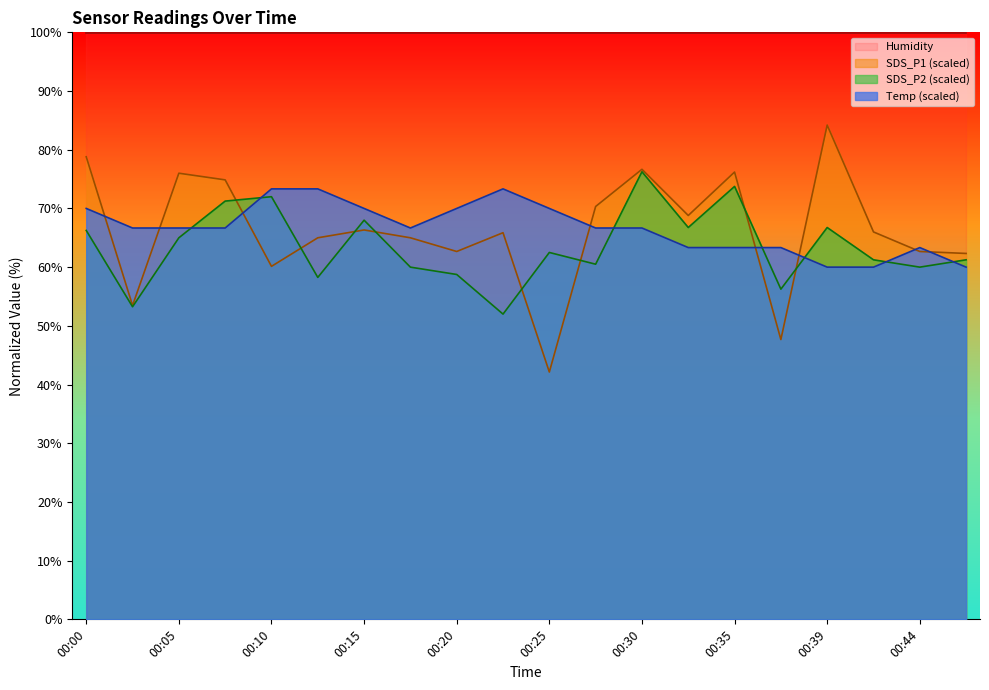

List the labels in order of SDS_P1 value, largest first.

00:39, 00:00, 00:30, 00:35, 00:05, 00:08, 00:27, 00:32, 00:15, 00:42, 00:22, 00:13, 00:17, 00:20, 00:44, 00:47, 00:10, 00:03, 00:37, 00:25